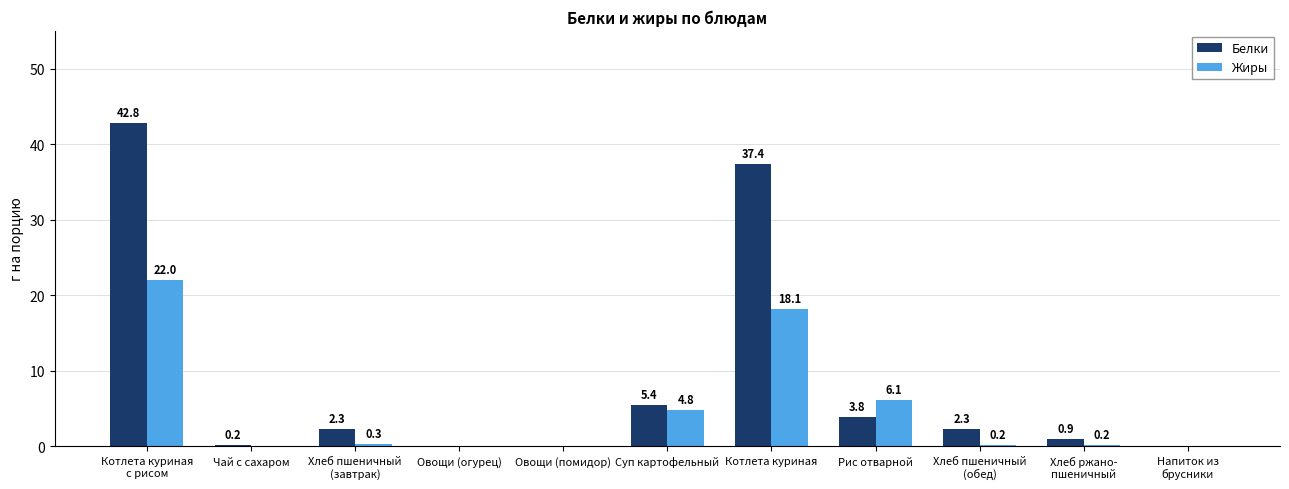

What is the sum of all Жиры values?

51.7